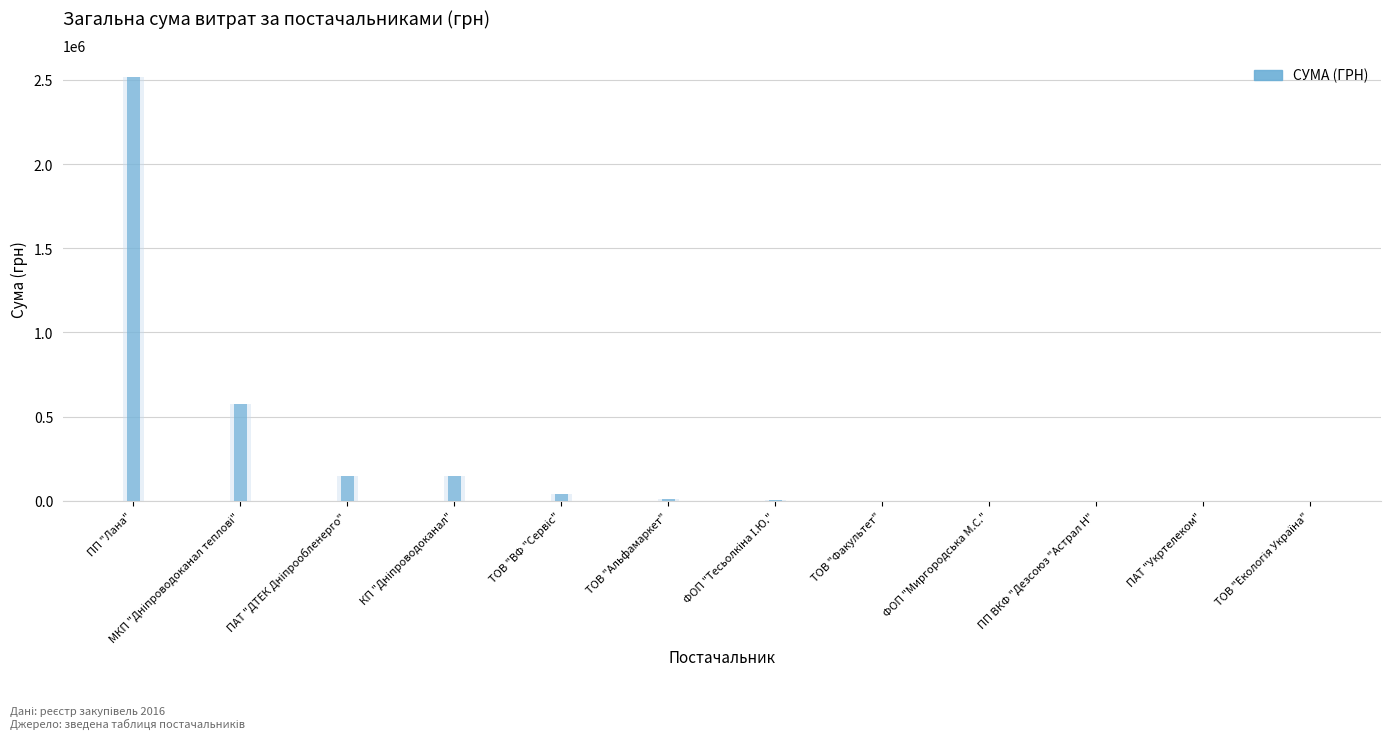

Which category has the highest value across all series?

ПП "Лана"